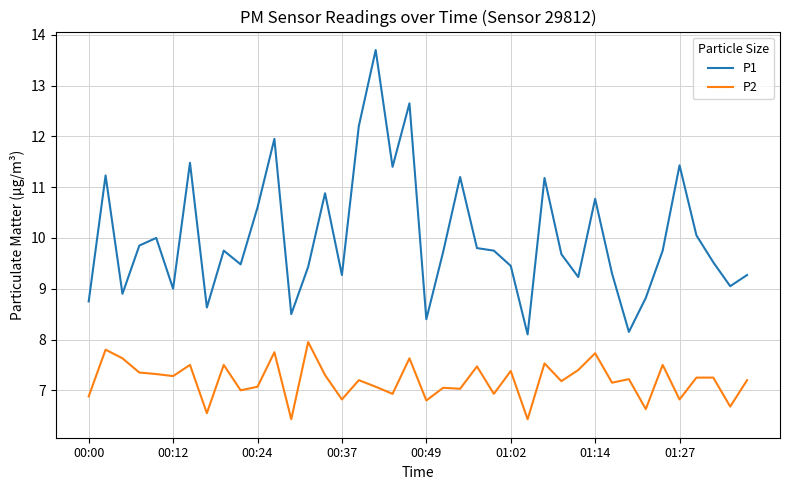

Which series has the largest total across all categories?

P1